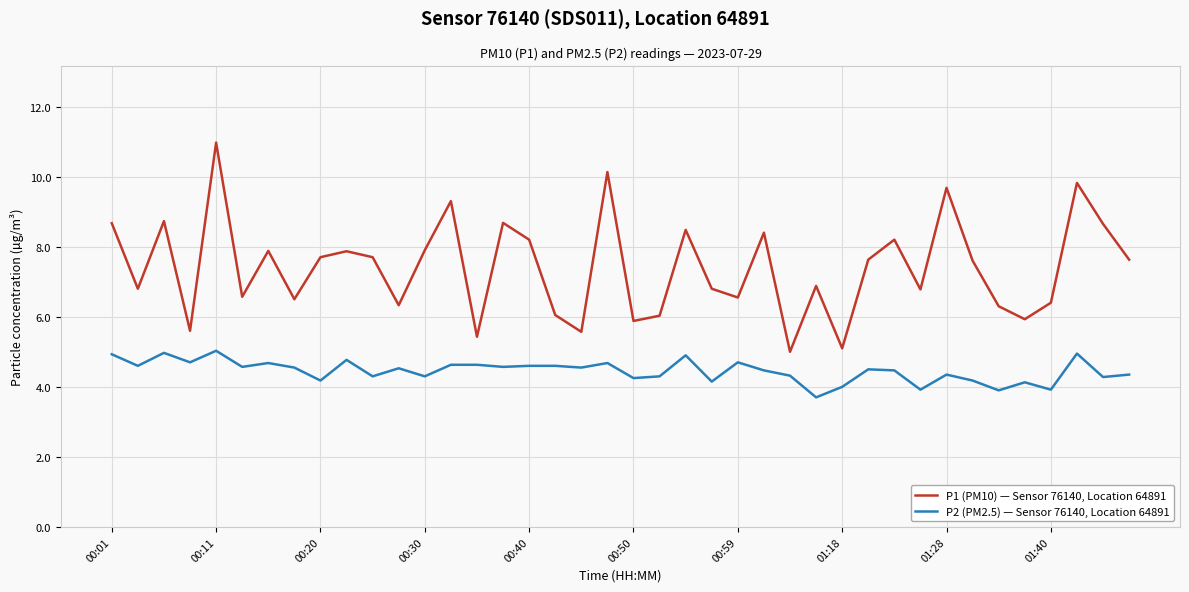

Which series has the largest total across all categories?

P1 (PM10) — Sensor 76140, Location 64891